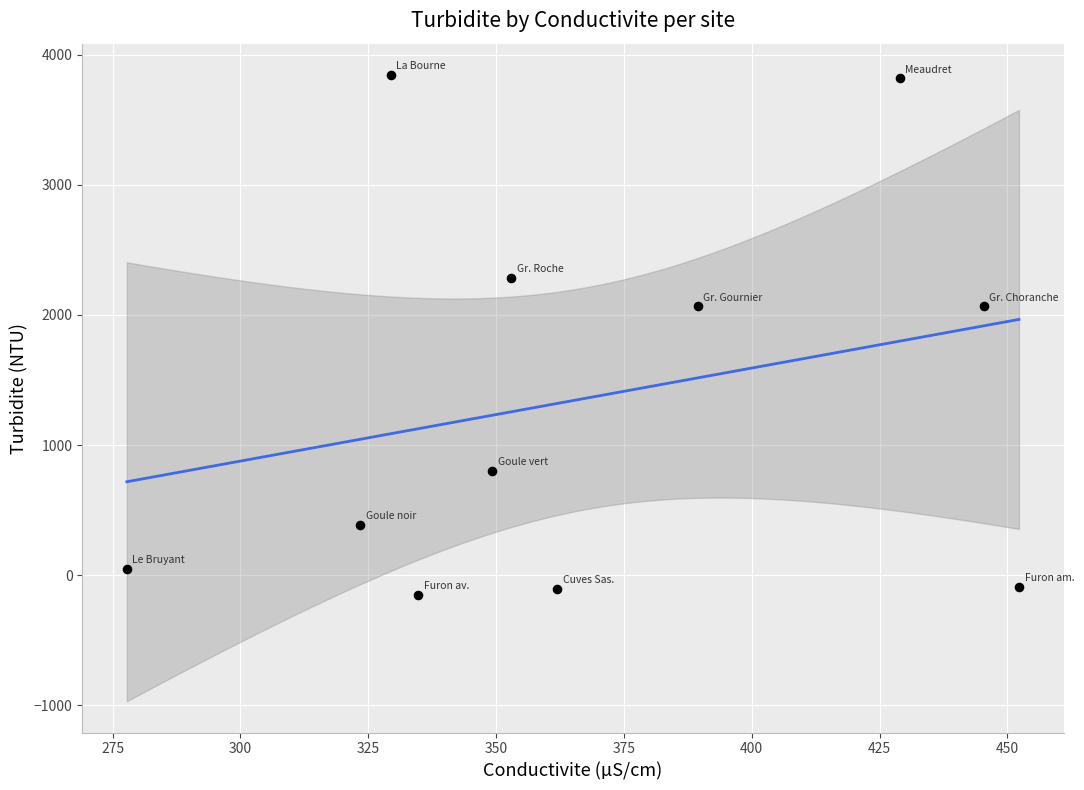

What is the range of X values (max minus min)?

174.5